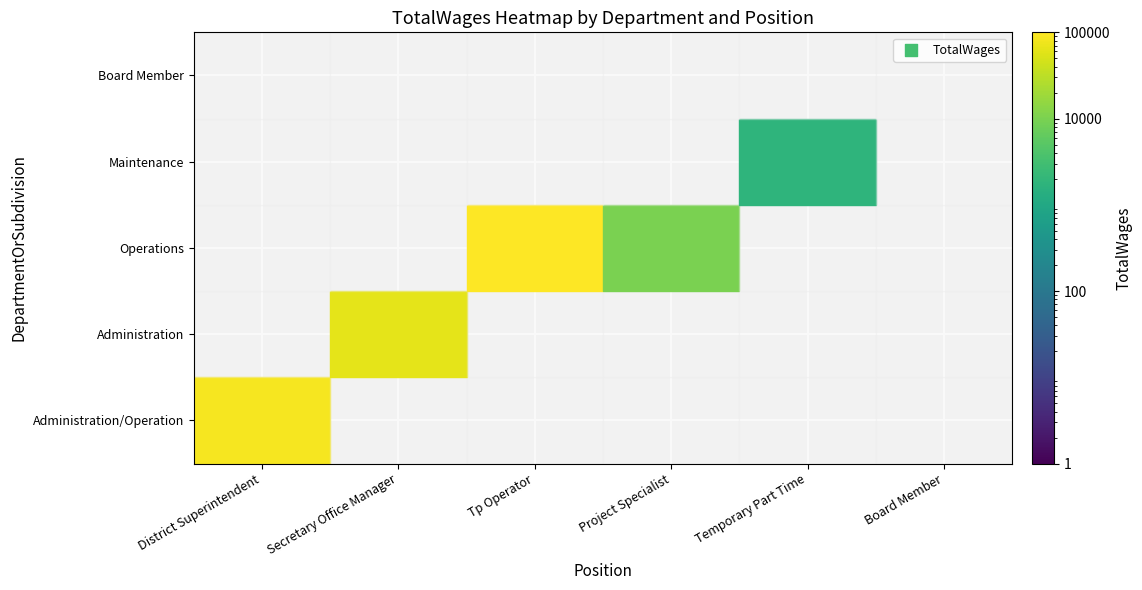

What is the greatest value displayed?

97031